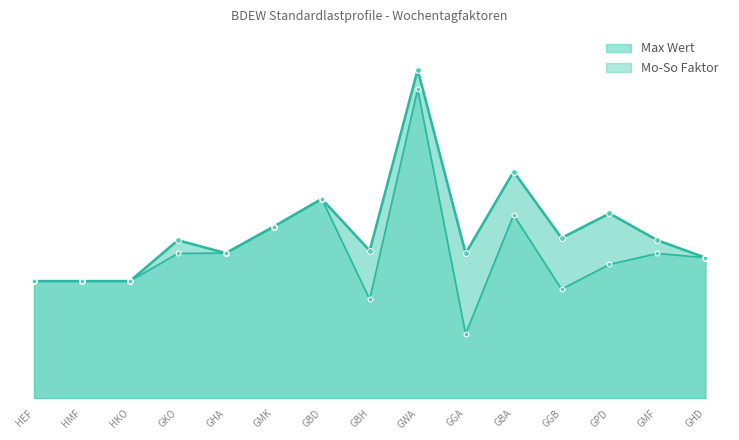

Which series has the largest Y range (max minus min)?

Mo-So Faktor